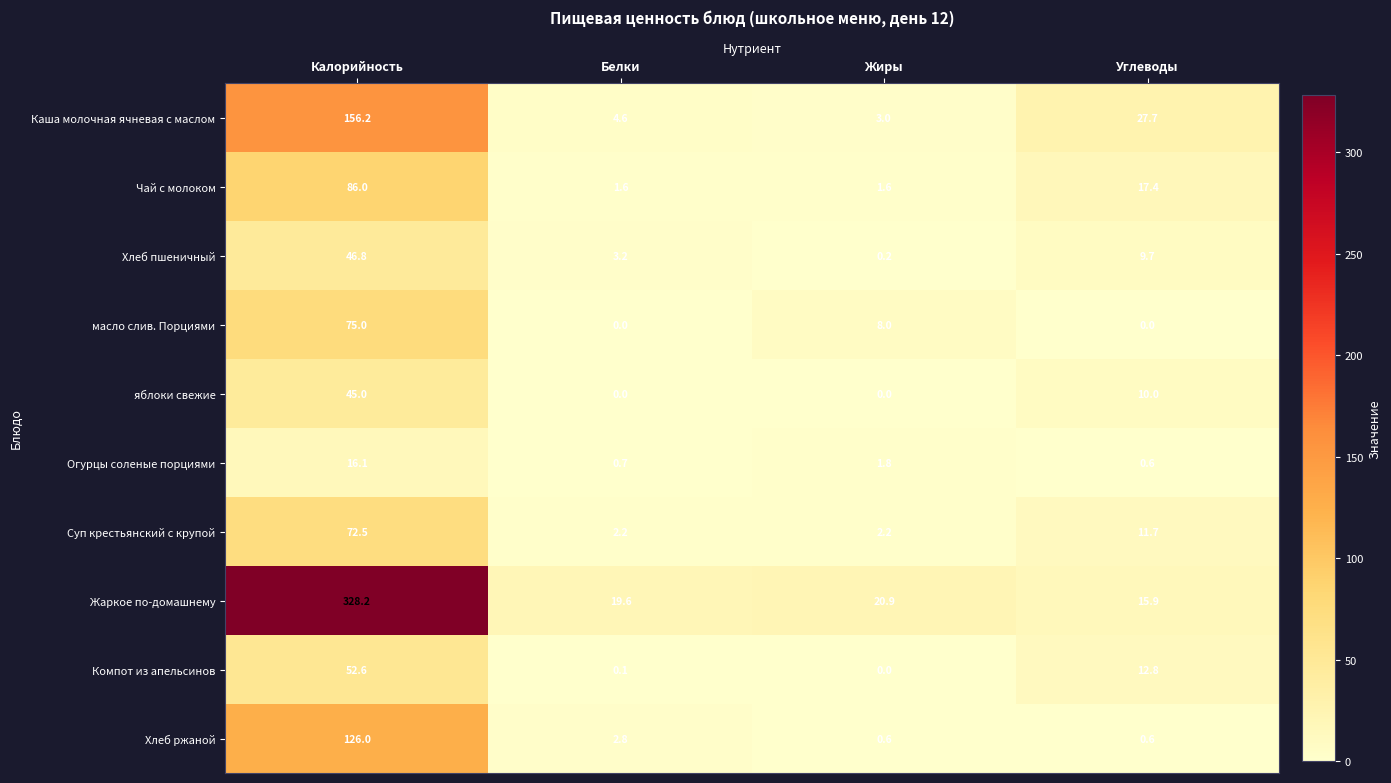

What is the difference between the Компот из апельсинов values at Белки and Калорийность?

52.5